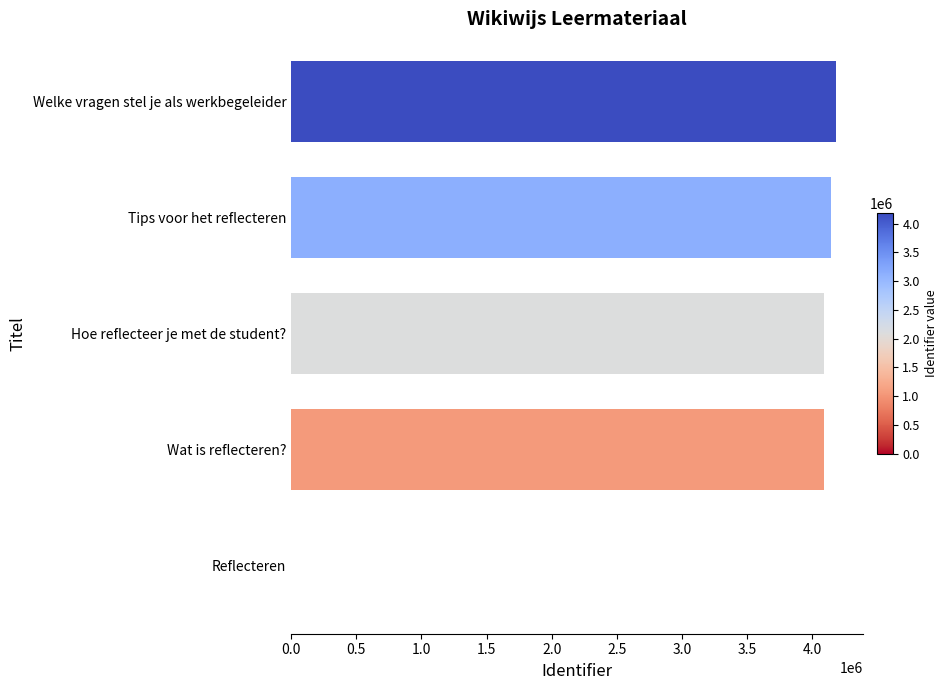

Approximately how many times larger is the value at Welke vragen stel je als werkbegeleider compared to Hoe reflecteer je met de student??

1.0